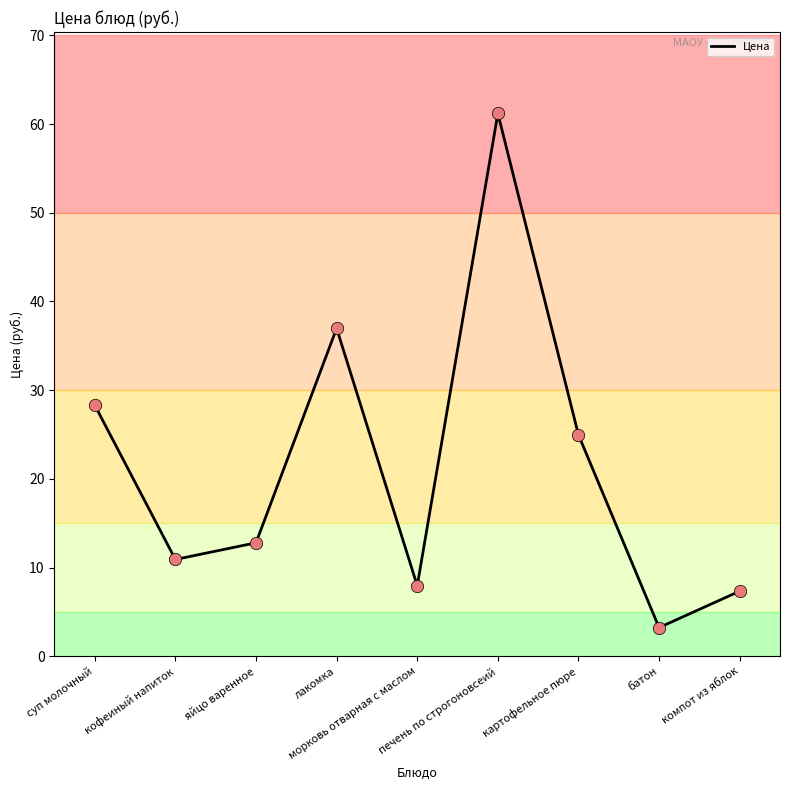

Approximately how many times larger is the value at печень по строгоновсеий compared to лакомка?

1.7